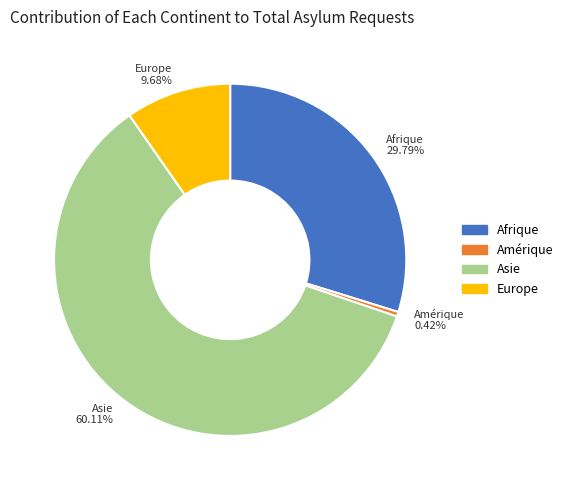

Count the number of slices in the pie.

4